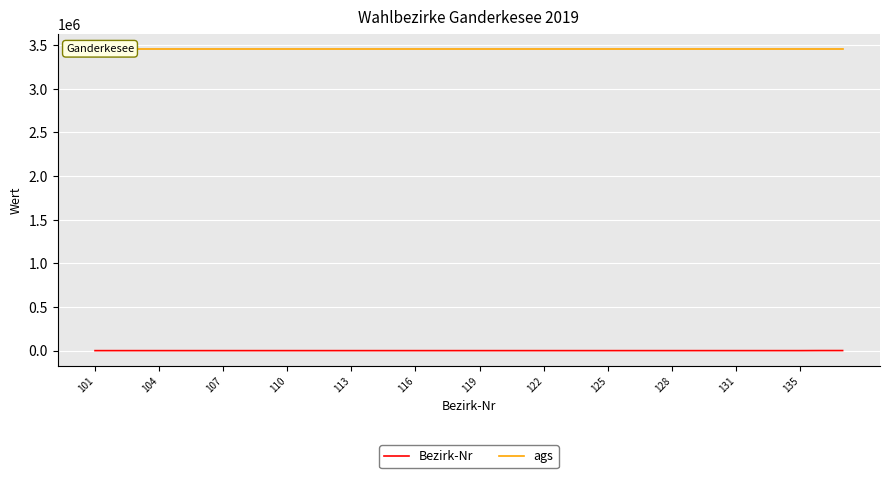

Rank the series by their average value, from highest to lowest.

ags, Bezirk-Nr